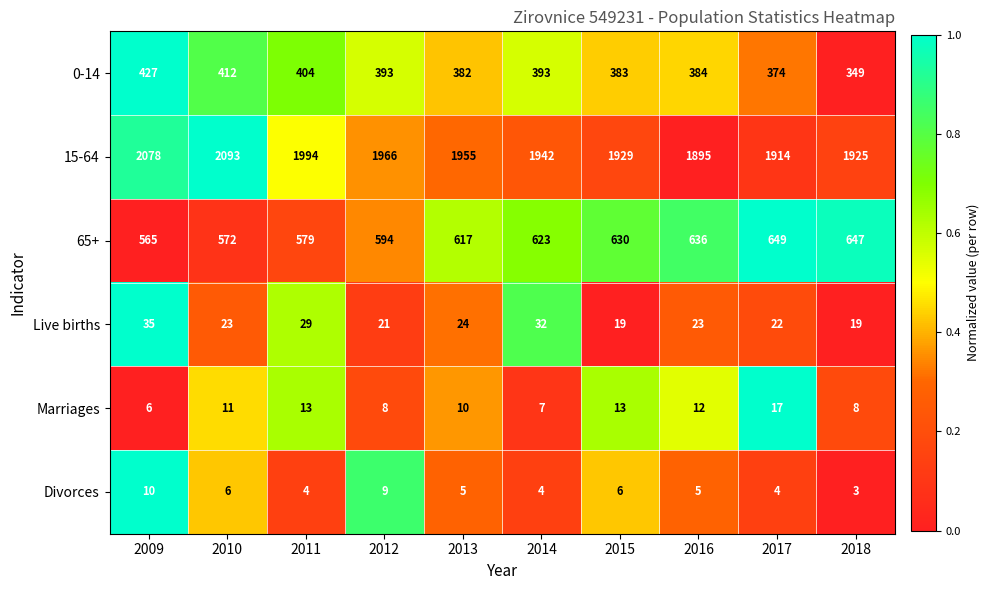

What is the lowest value of the Live births series?

19